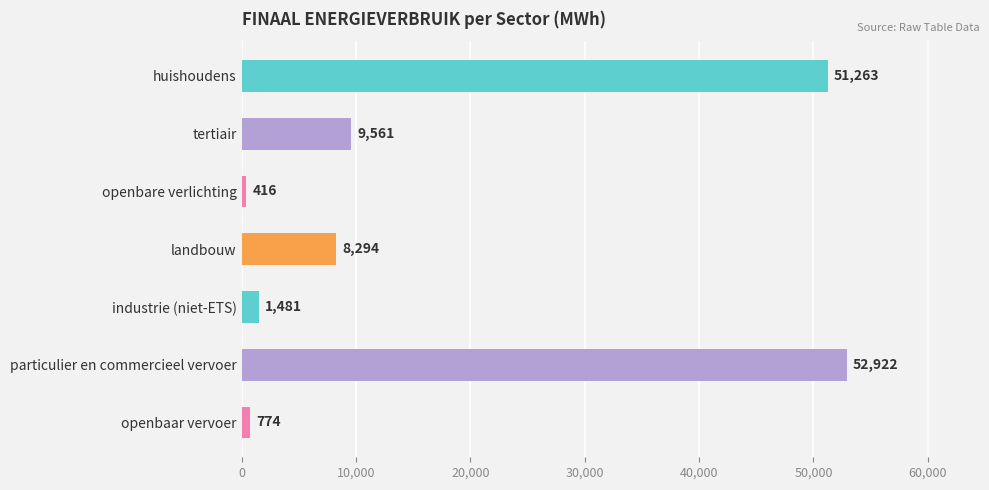

What is the label of the 7th bar from the bottom?

huishoudens